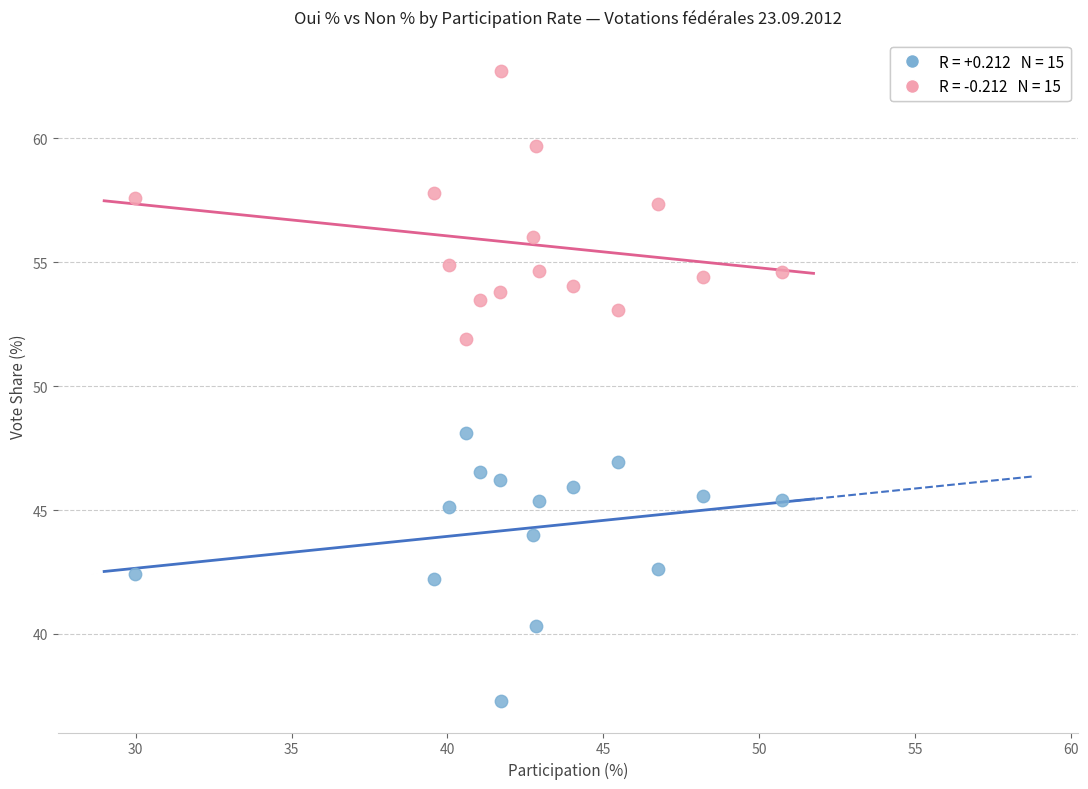

Across all data points, what is the range of Y values (max minus min)?

25.4